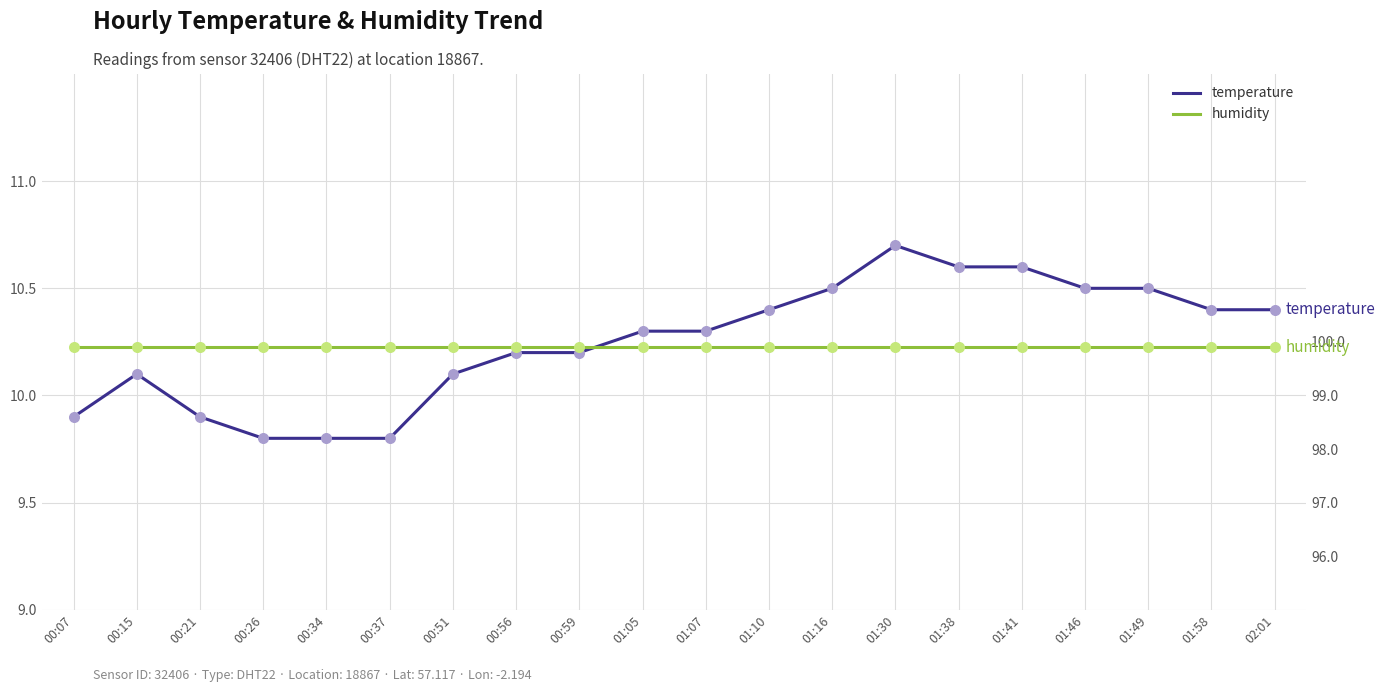

Which series reaches the maximum Y coordinate?

humidity